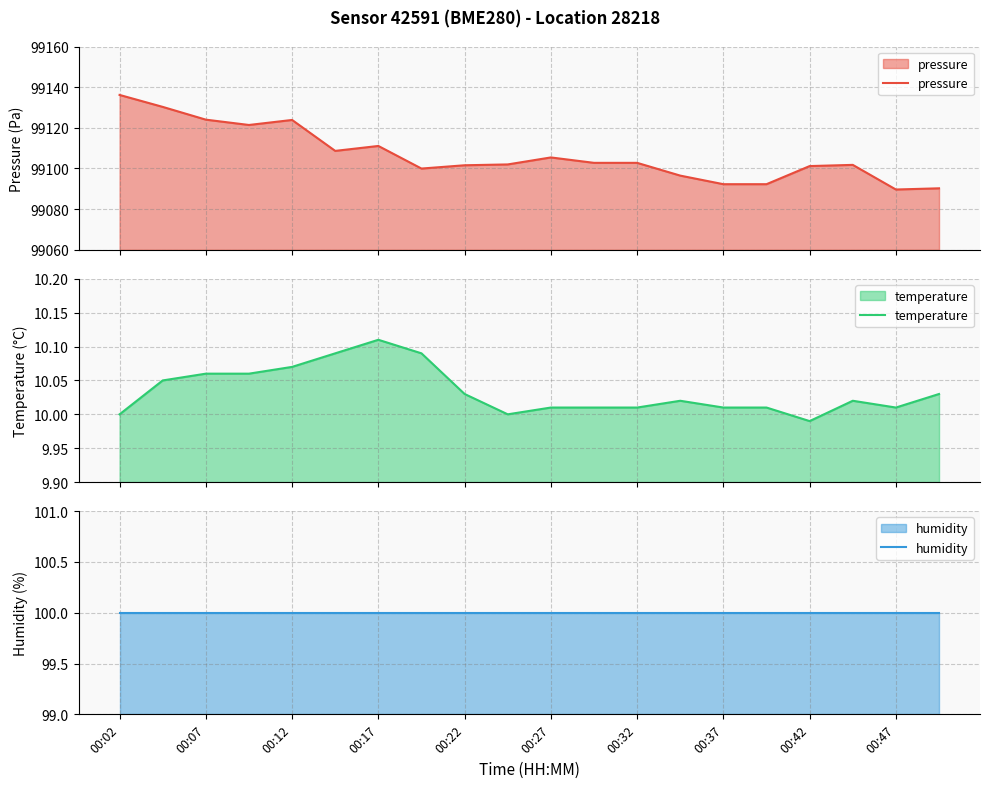

What are all the series names shown in the legend?

pressure, temperature, humidity